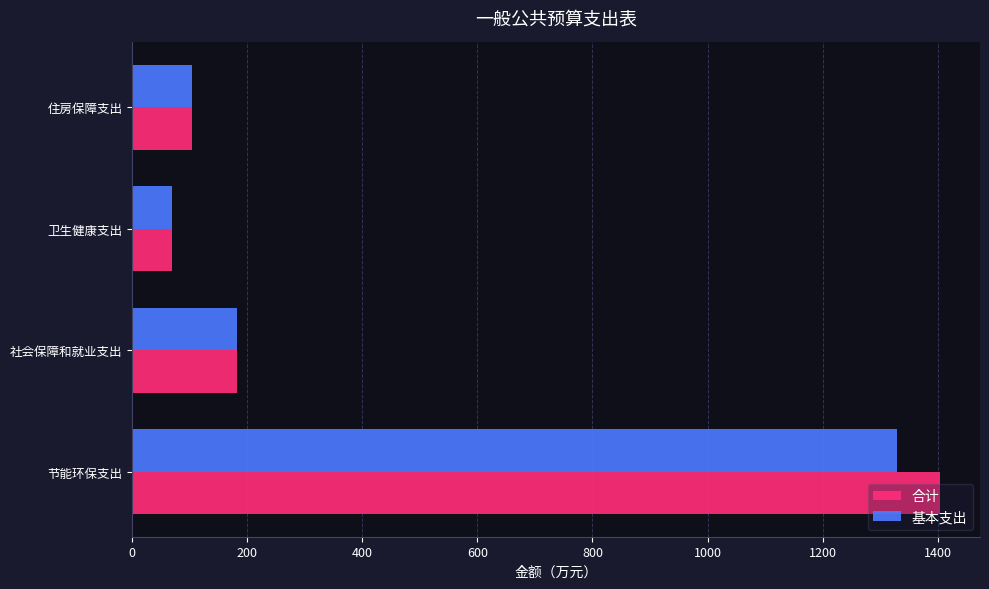

At how many categories does at least one series exceed 546?

1